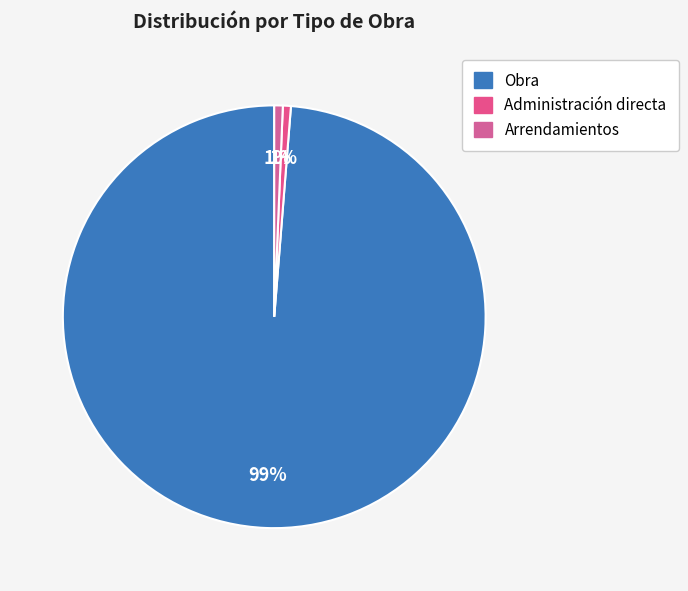

How many segments does this pie chart have?

3